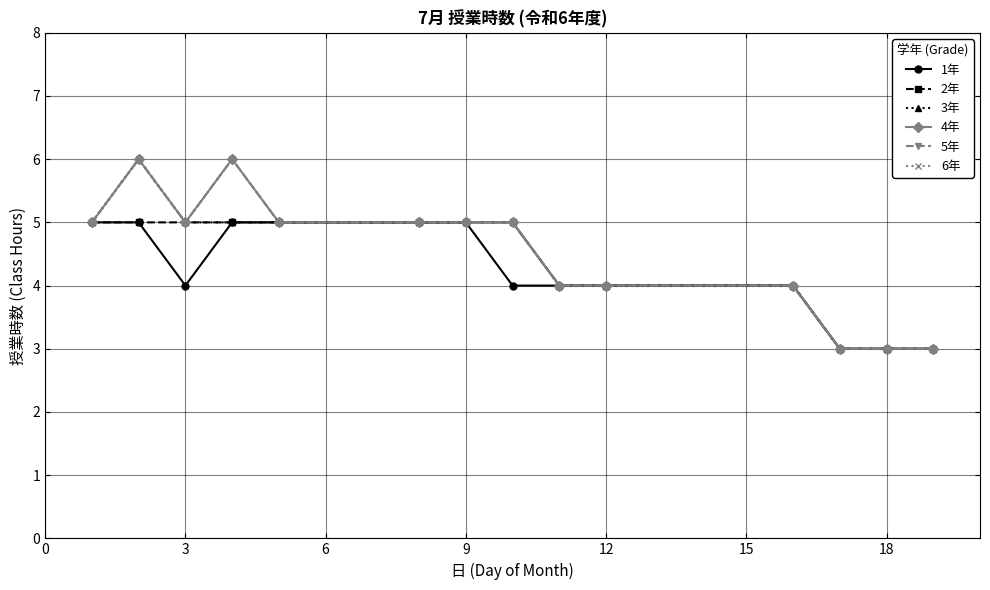

Does the chart have visible grid lines?

Yes